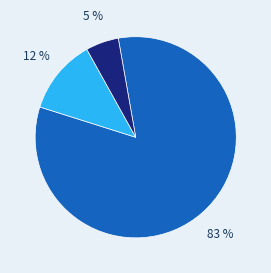

Does any single category account for the majority?

Yes